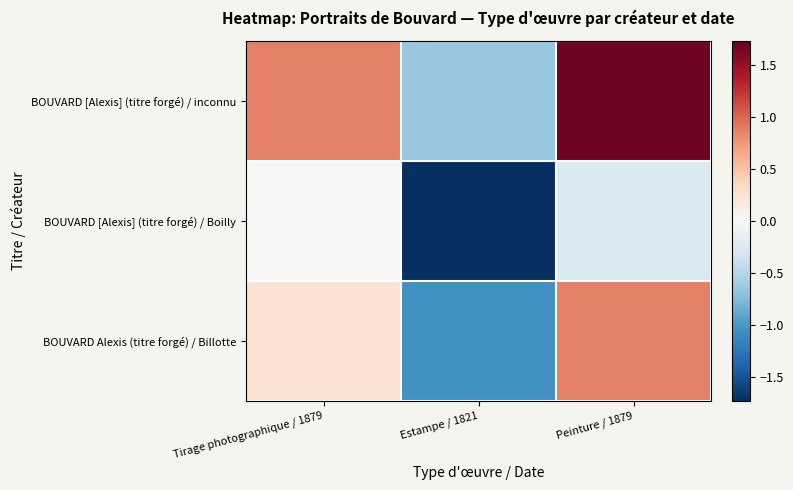

Reading right to left, transcribe all the data shown in this chart.

BOUVARD [Alexis] (titre forgé) / inconnu: Peinture / 1879=1.7	Estampe / 1821=-0.7	Tirage photographique / 1879=0.9
BOUVARD [Alexis] (titre forgé) / Boilly: Peinture / 1879=-0.3	Estampe / 1821=-1.7	Tirage photographique / 1879=-0.0
BOUVARD Alexis (titre forgé) / Billotte: Peinture / 1879=0.9	Estampe / 1821=-1.0	Tirage photographique / 1879=0.3